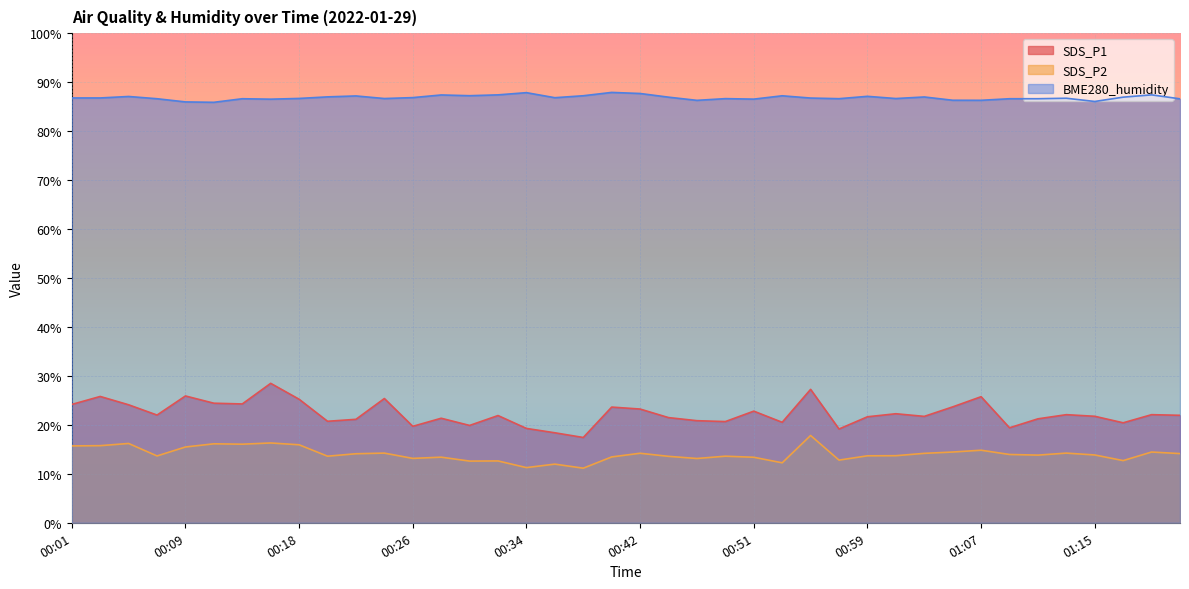

What are all the series names shown in the legend?

SDS_P1, SDS_P2, BME280_humidity